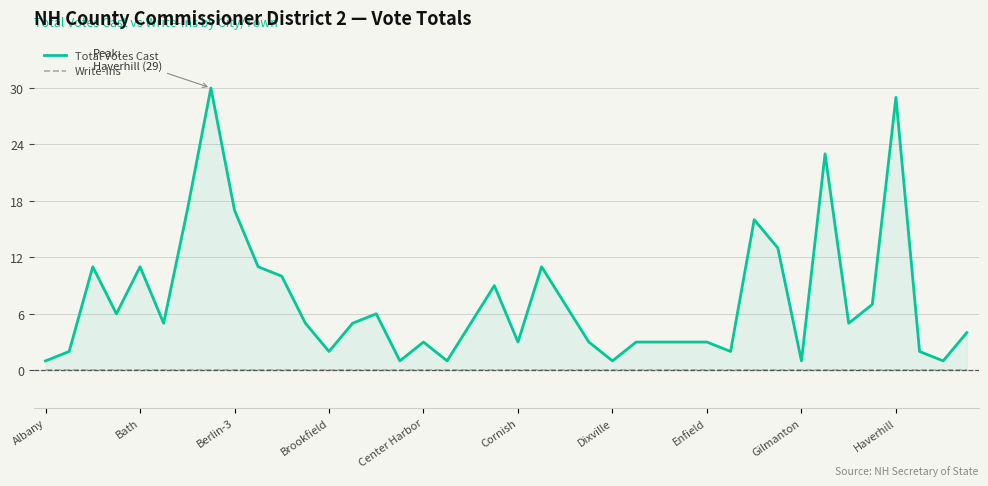

Is the value of Total Votes Cast at 24 greater than the value of Write-Ins at 26?

Yes